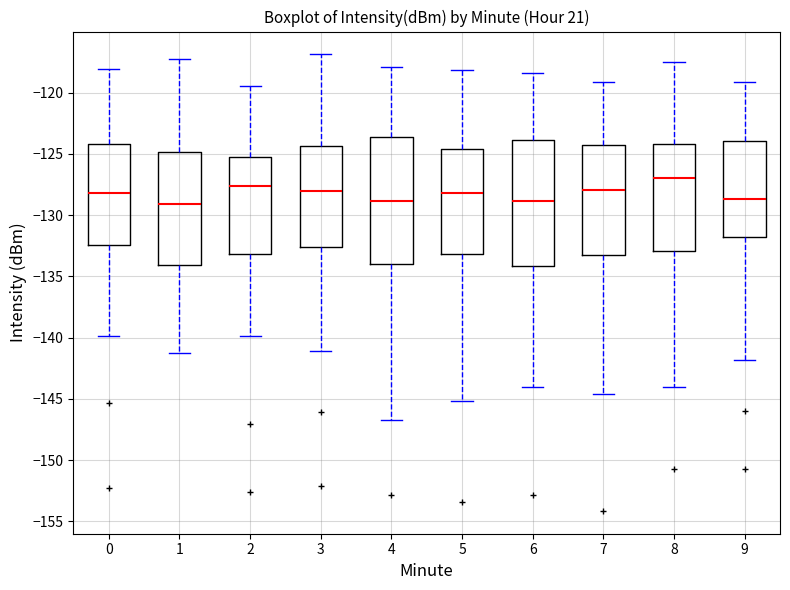

Where does the upper whisker of the box at x = 6 end on the y-axis? The values are not printed on the chart, so give them approximately, as read against the axis.

-118.5